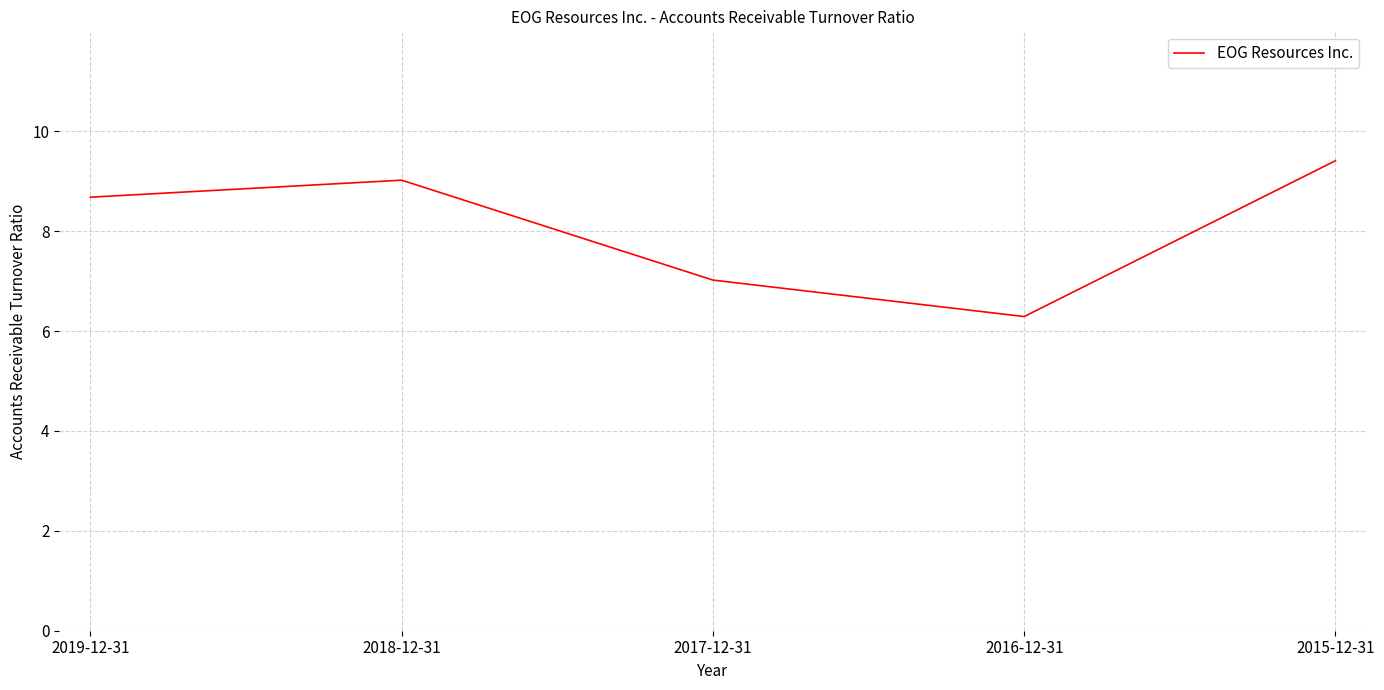

Rank the categories by value from lowest to highest.

2016-12-31, 2017-12-31, 2019-12-31, 2018-12-31, 2015-12-31